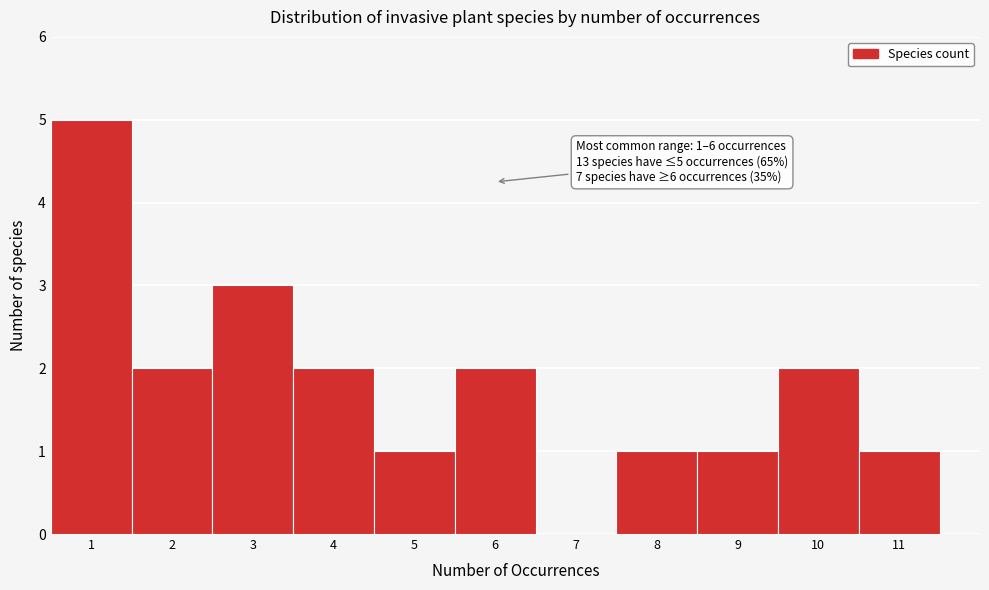

Which range on the x-axis has the tallest bar?

0.5 to 1.5